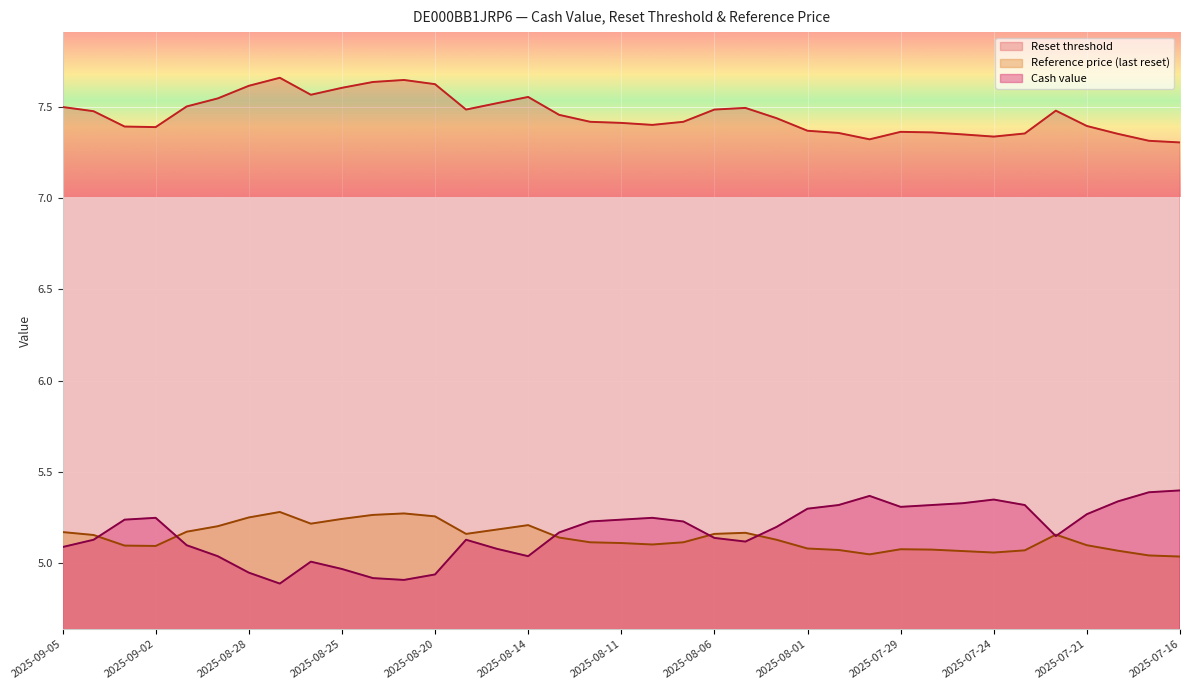

Between 2025-08-18 and 2025-07-16, which series saw the biggest shift?

Cash value